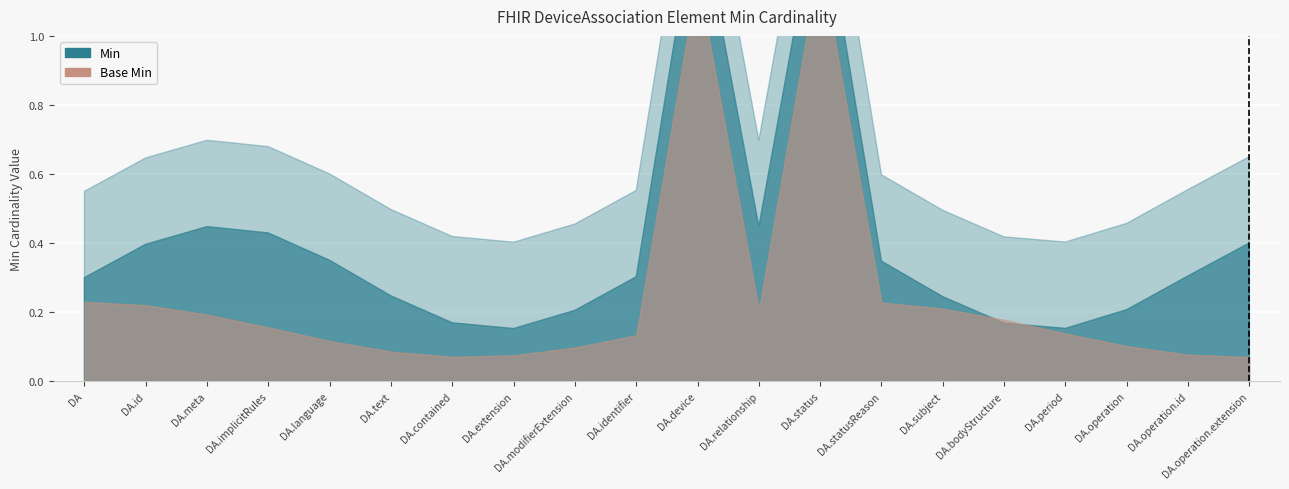

True or false: Base Min and Min intersect in this chart.

False